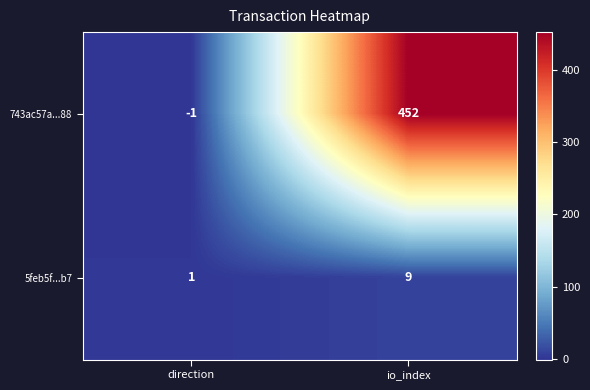

What is the difference between the 743ac57a...88 values at io_index and direction?

453